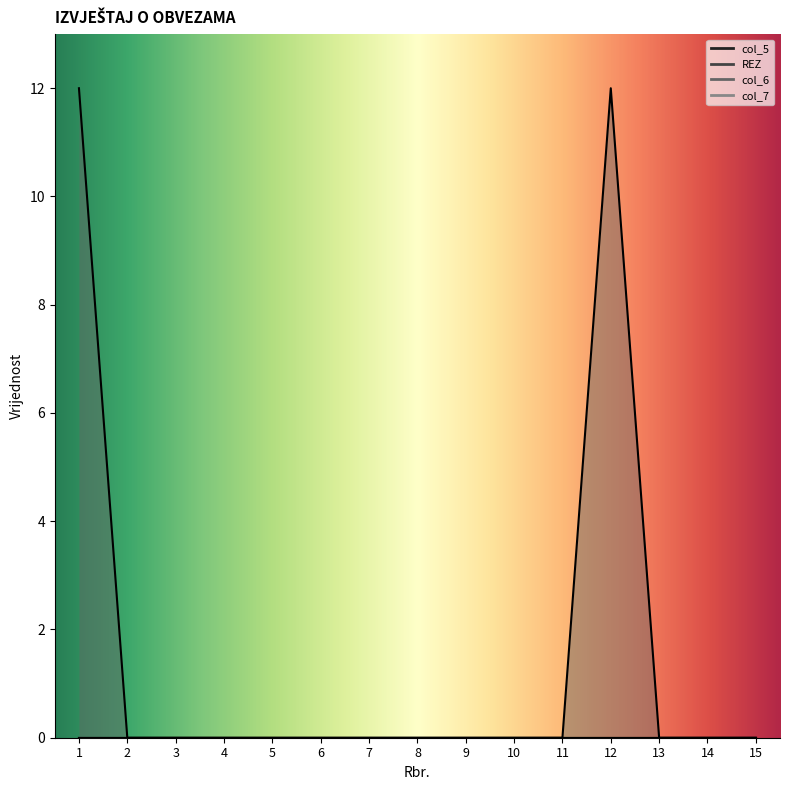

Where is col_6 nearest to the value 6?

1